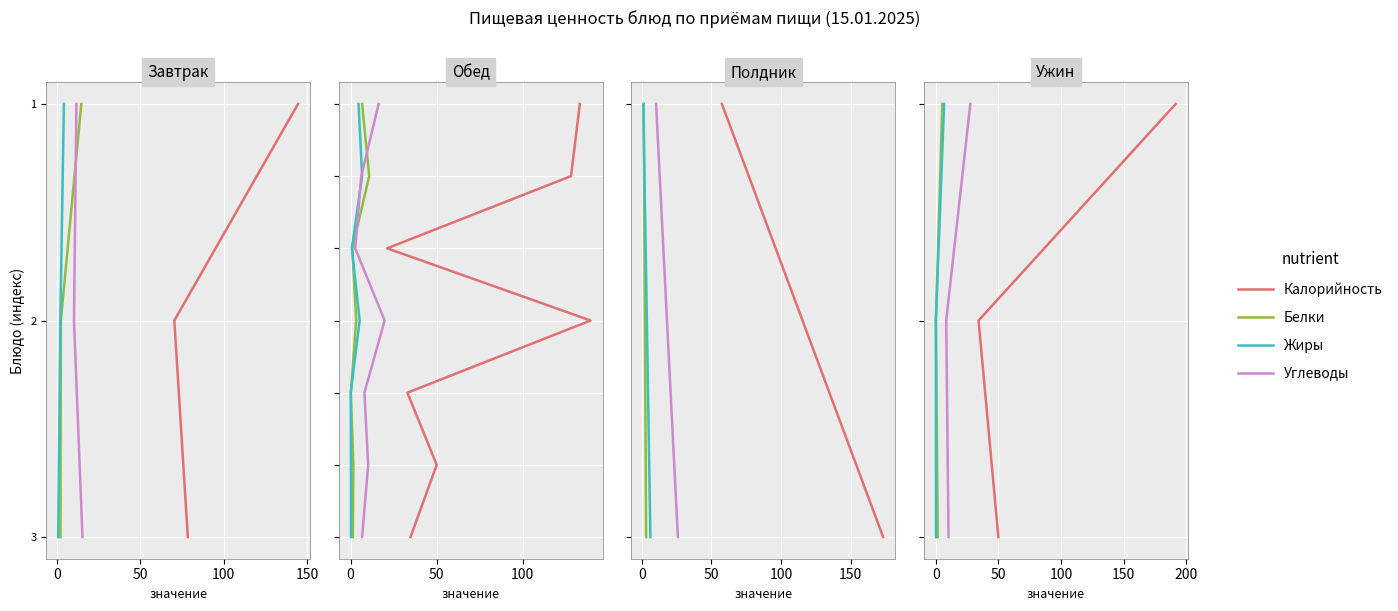

How many data points in Белки are above 1?

1